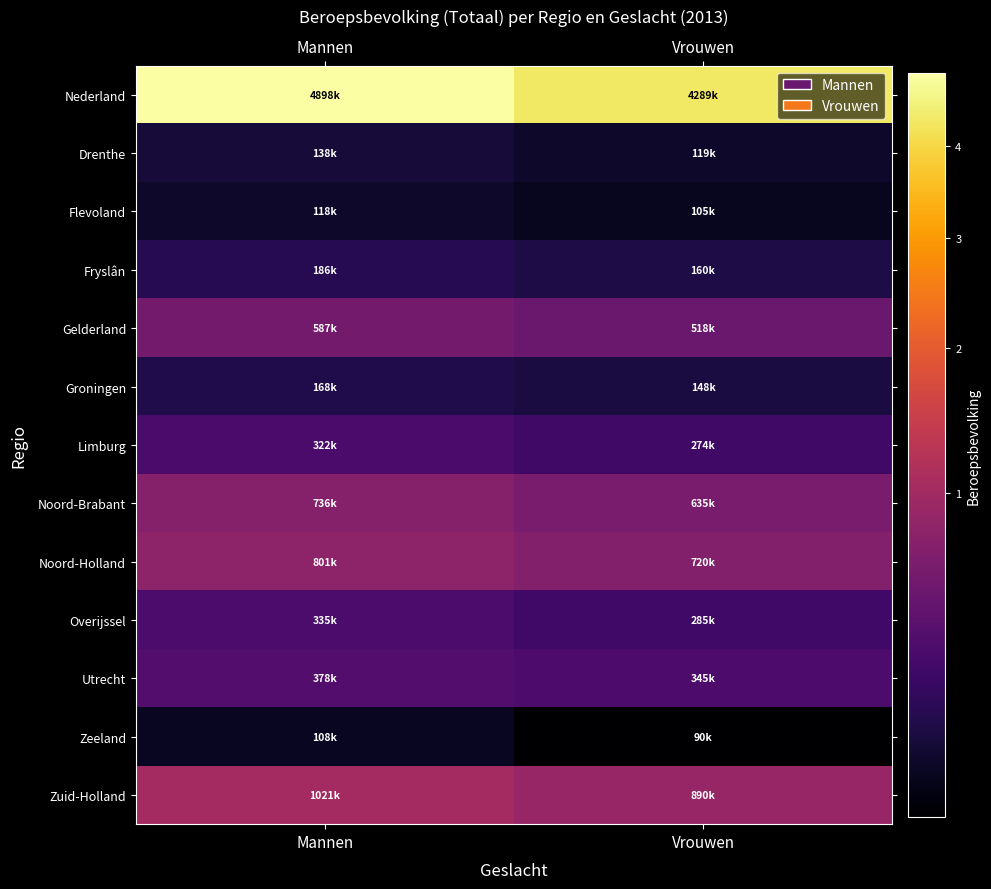

What is the difference between the highest and lowest values at Vrouwen?

4199000